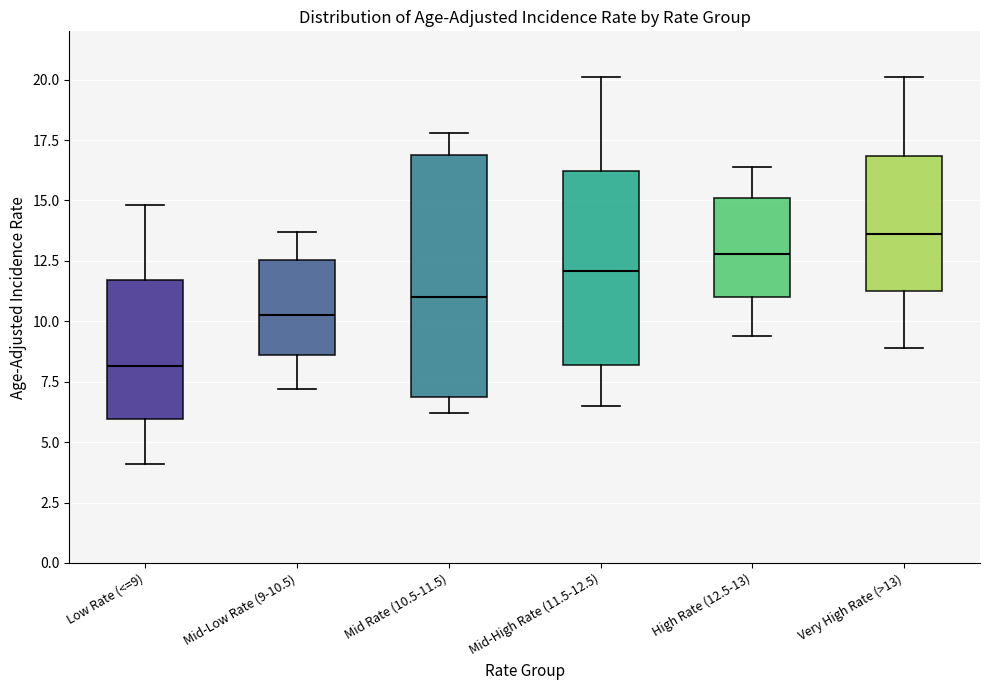

Comparing the boxes themselves (not the whiskers), which one is the tallest?

Mid Rate (10.5-11.5)